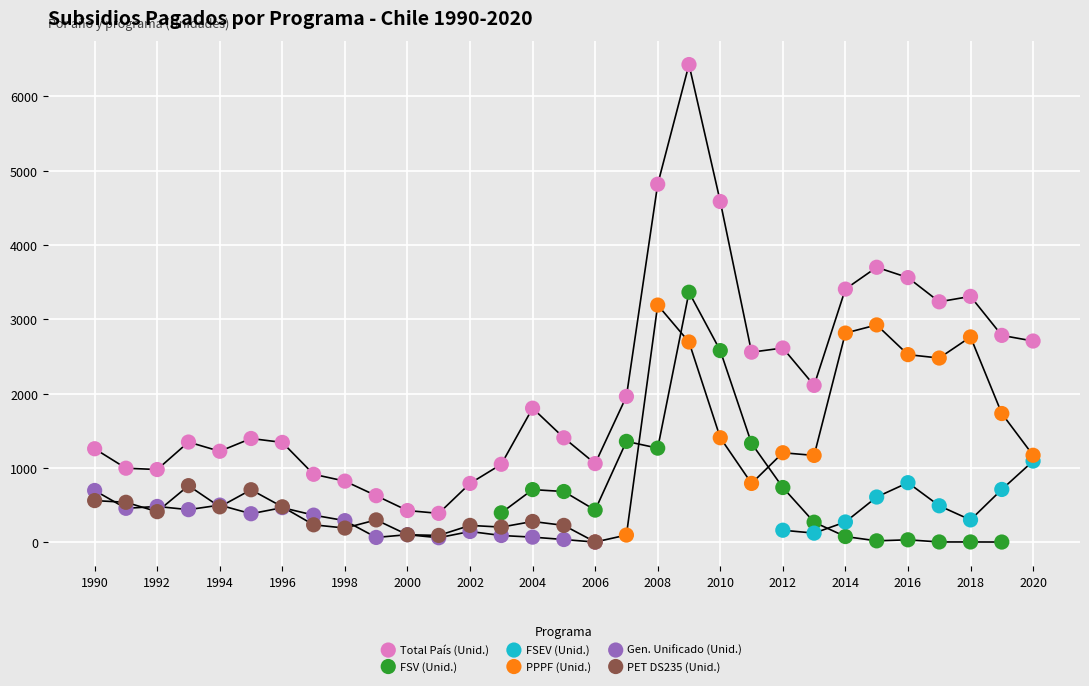

Which series has the widest spread of Y values?

Total País (Unid.)